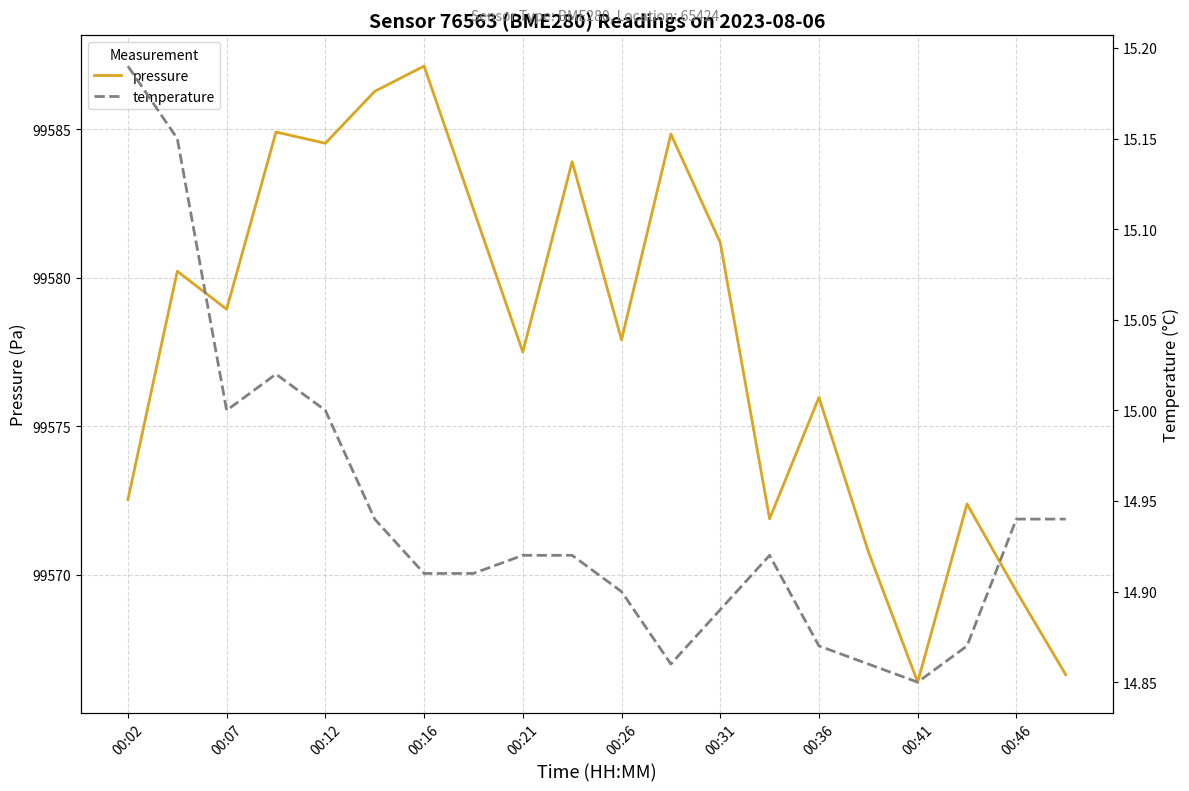

The pressure series shows 136652.1 at 00:02. True or false?

False